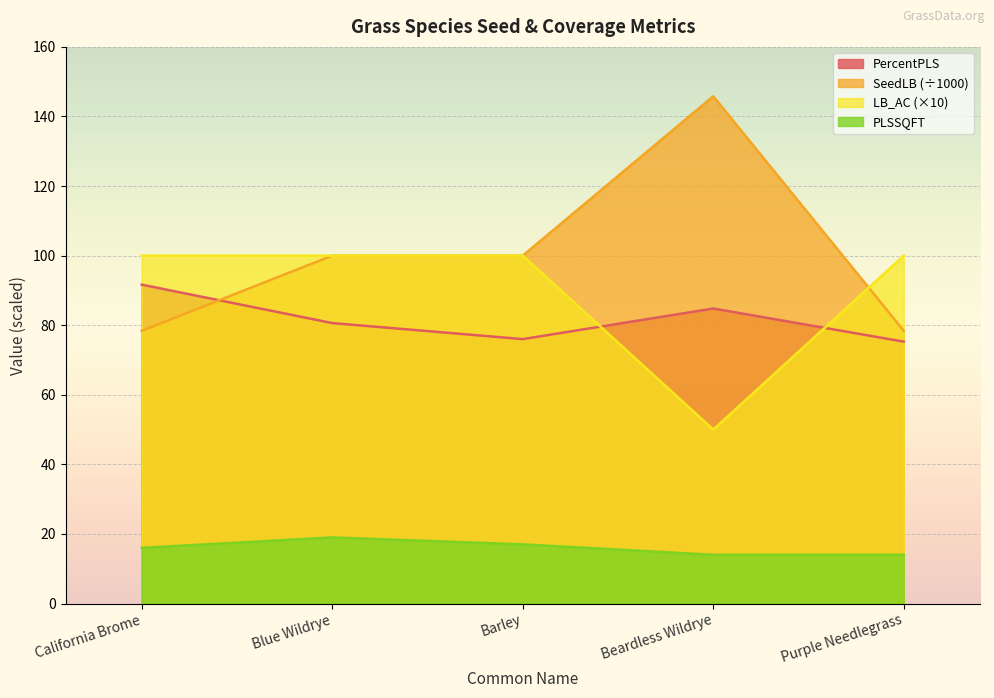

Which series has the largest range (max minus min)?

SeedLB (÷1000)